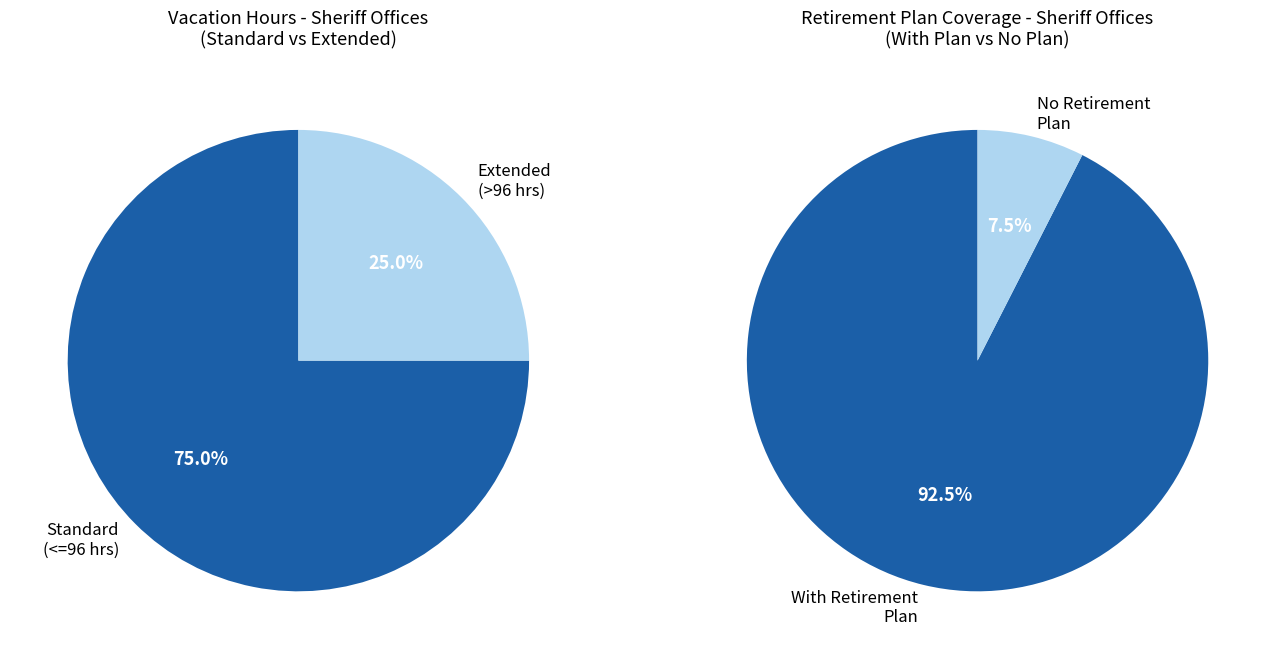

True or false: Dixie accounts for 10% of the total.

False